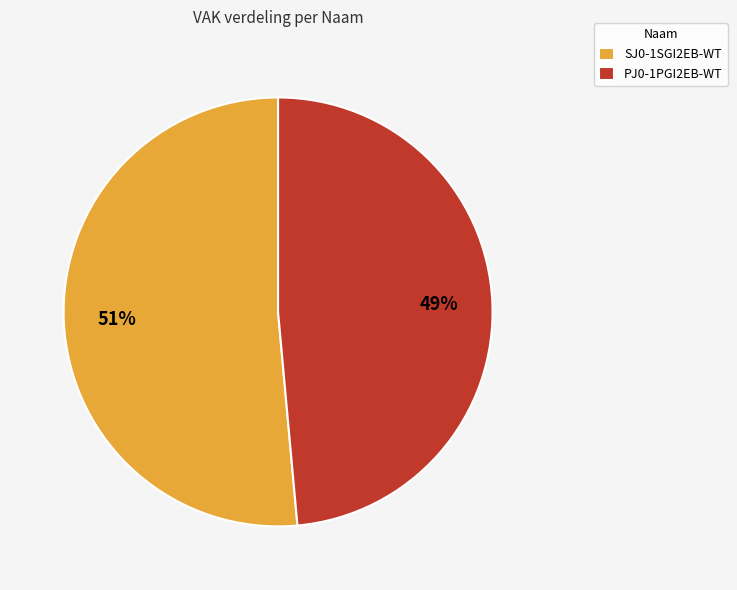

Is there a majority slice in this chart?

Yes